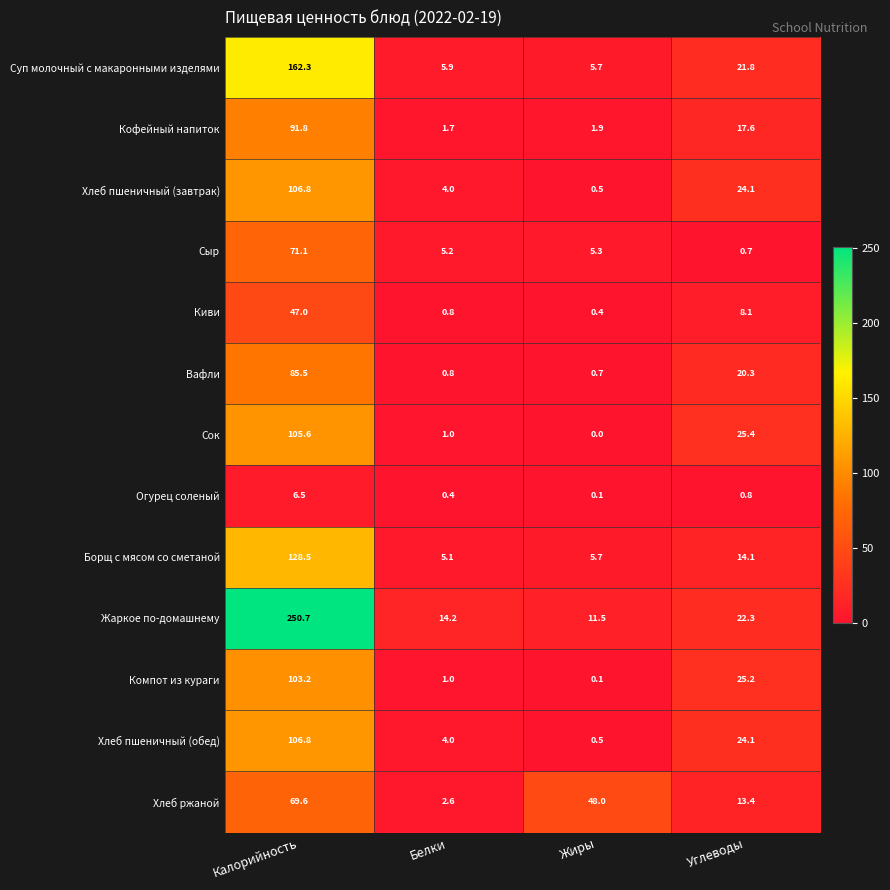

True or false: Компот из кураги has a value of 1.0 at Белки.

True